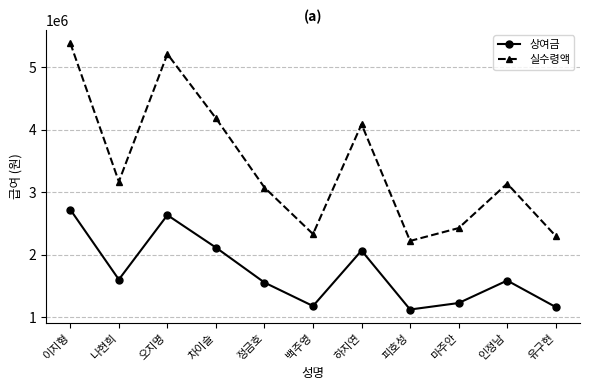

What is the greatest value displayed?

5386000